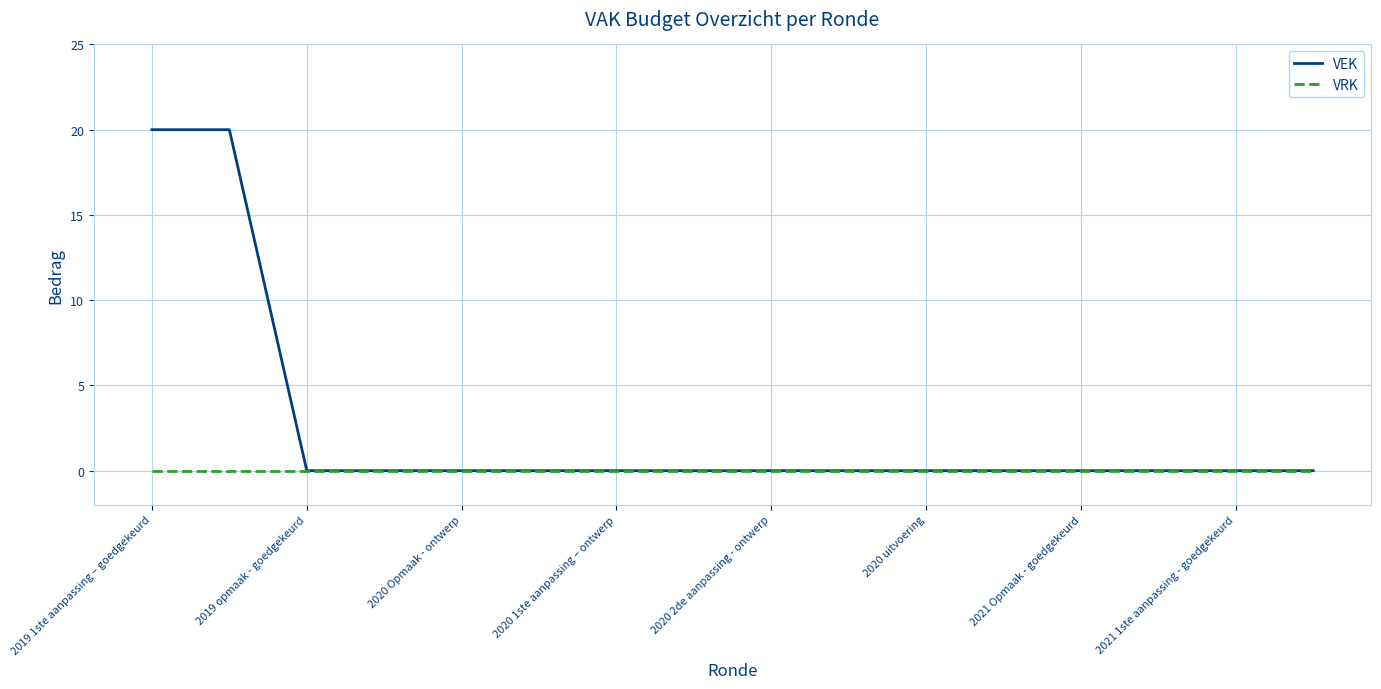

How many series are shown in this chart?

2